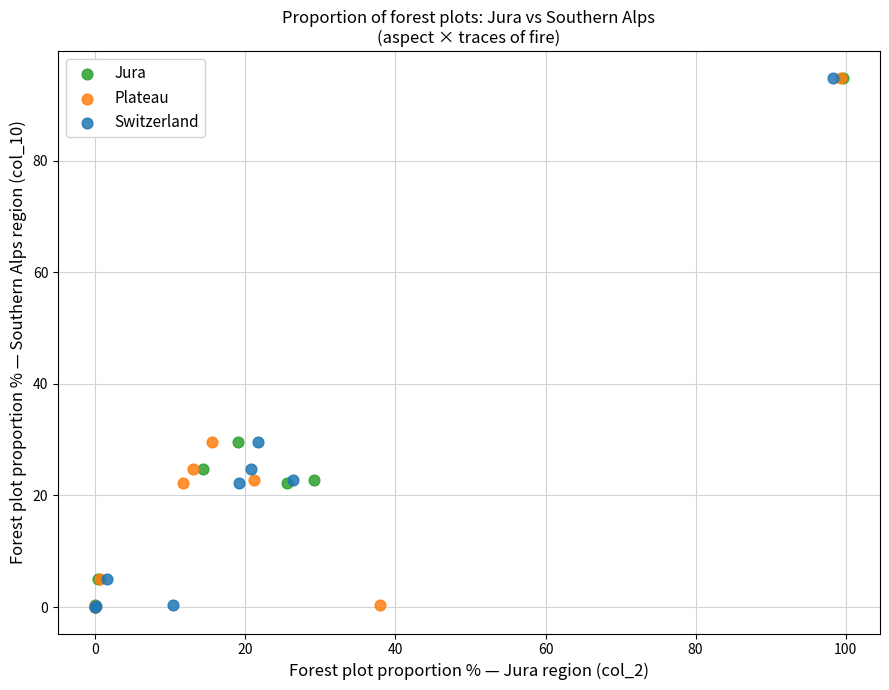

What are all the series names shown in the legend?

Jura, Plateau, Switzerland